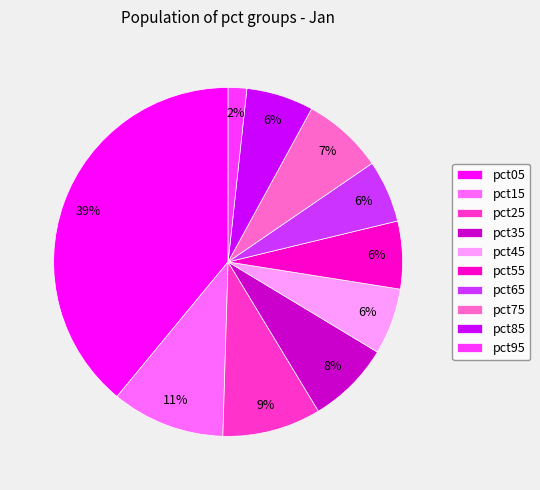

Is the sum of pct55 and pct85 greater than half?

No